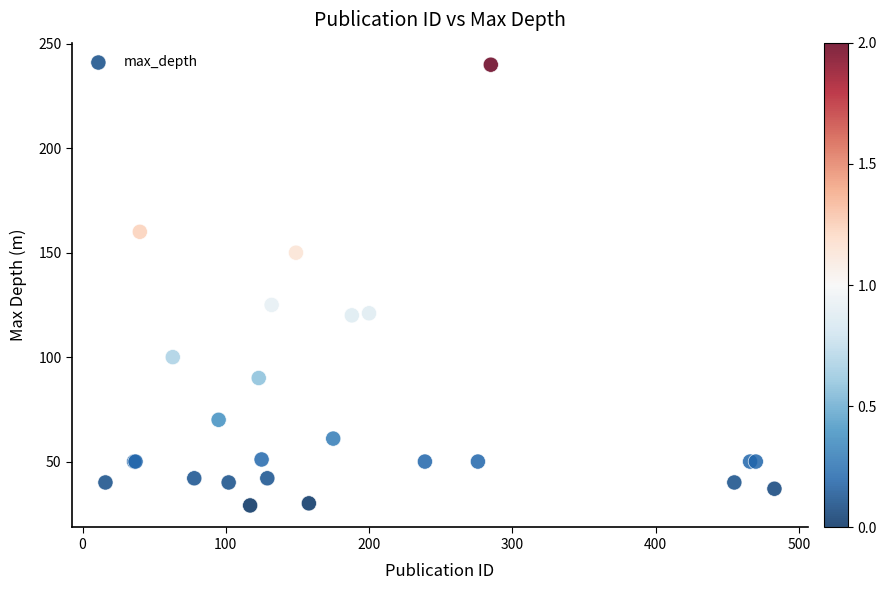

What Y value in the scatter plot is closest to 134?

125